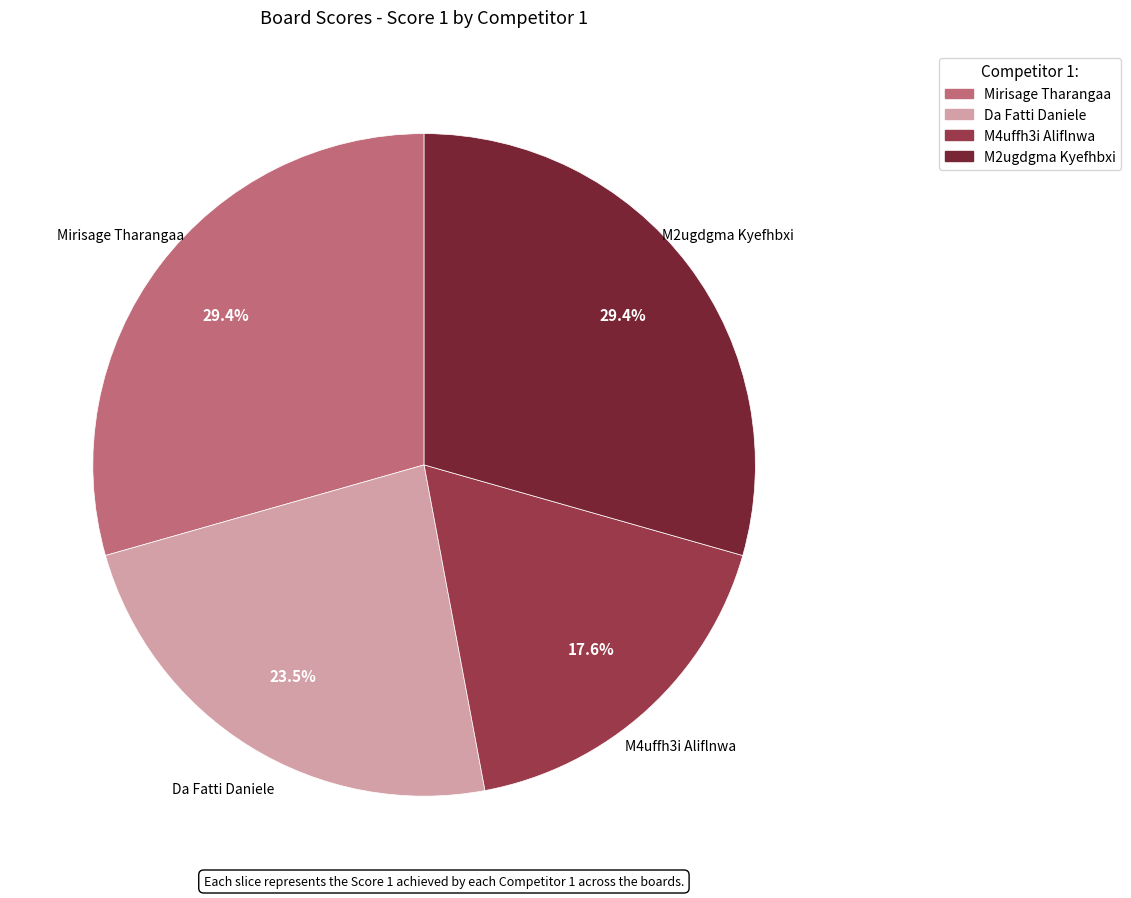

Which has a higher value, Da Fatti Daniele or Mirisage Tharangaa?

Mirisage Tharangaa